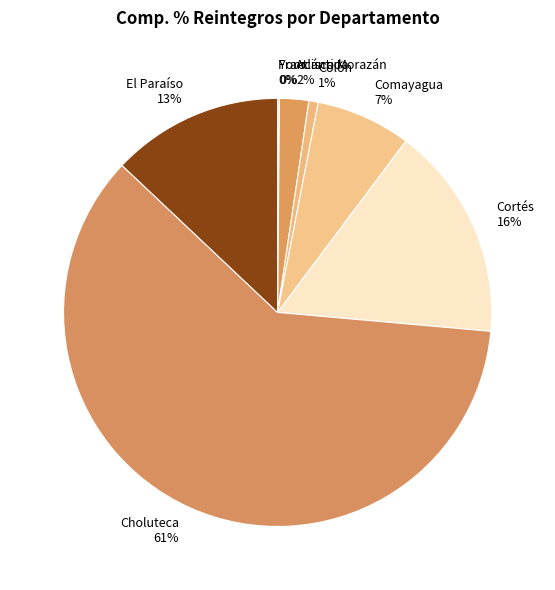

What percentage is the Choluteca slice, to the nearest percent?

61%